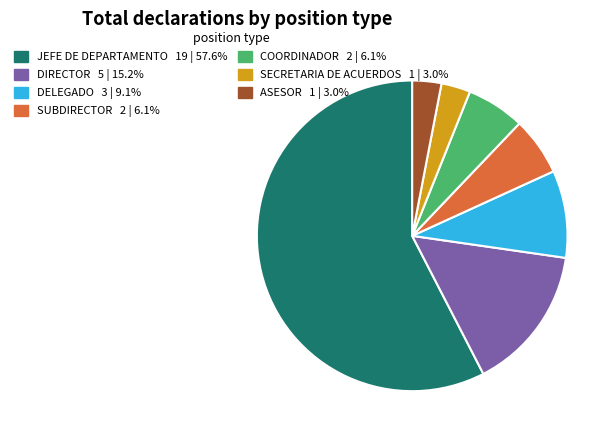

Which category has the biggest portion of the pie?

JEFE DE DEPARTAMENTO